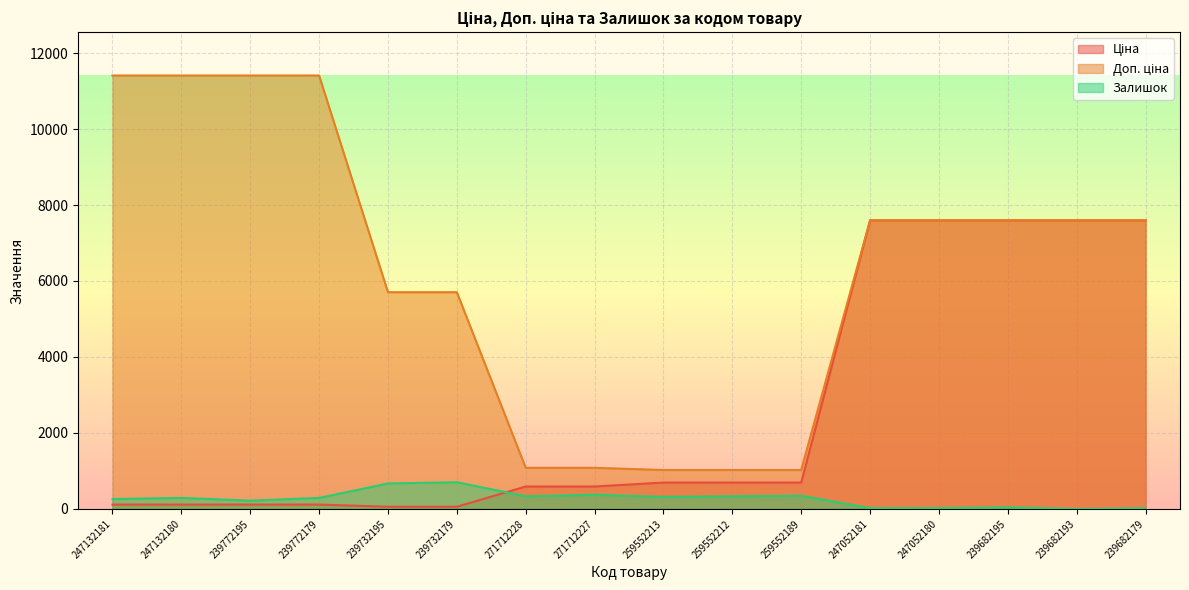

What is the average value of the Доп. ціна series?

6266.9